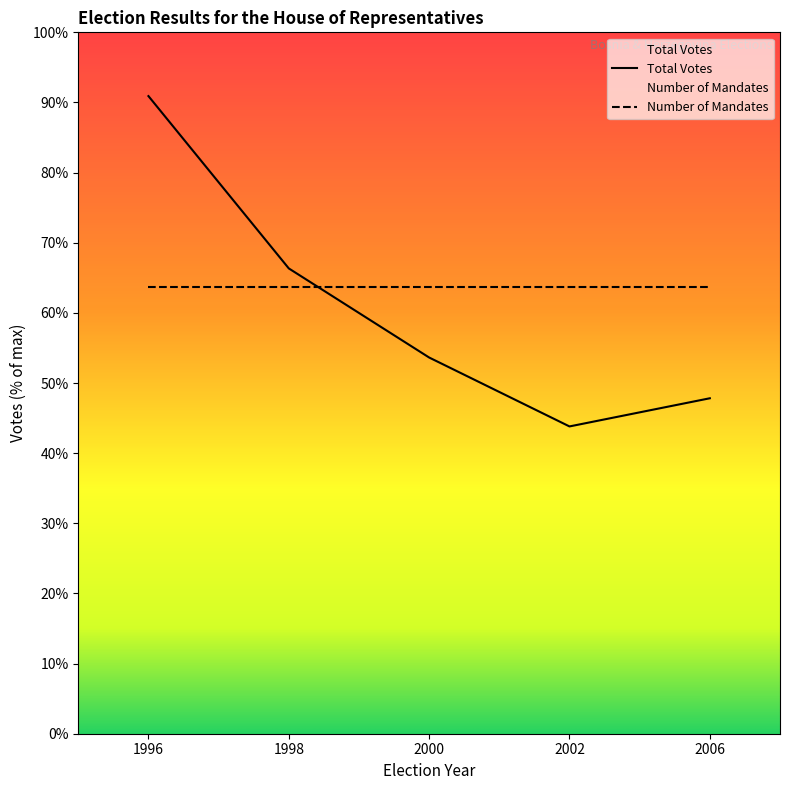

Does the chart have visible grid lines?

No